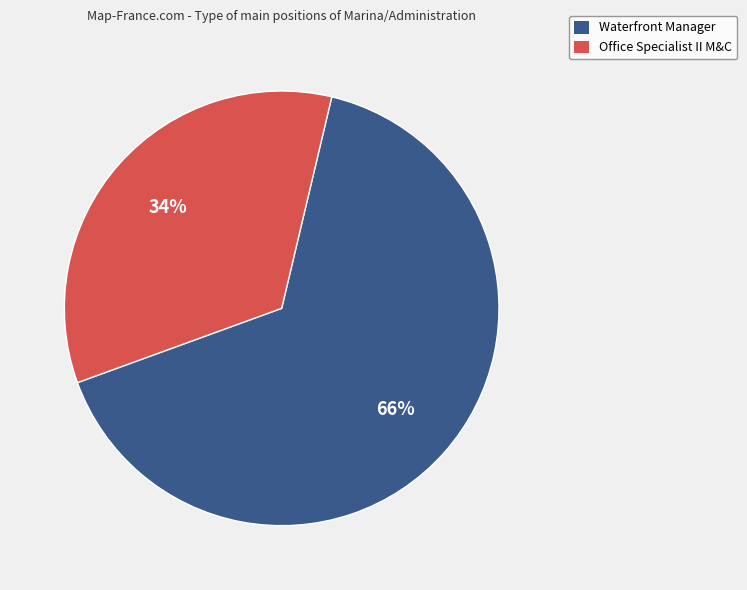

Is it true that Waterfront Manager is 52% of the pie?

False